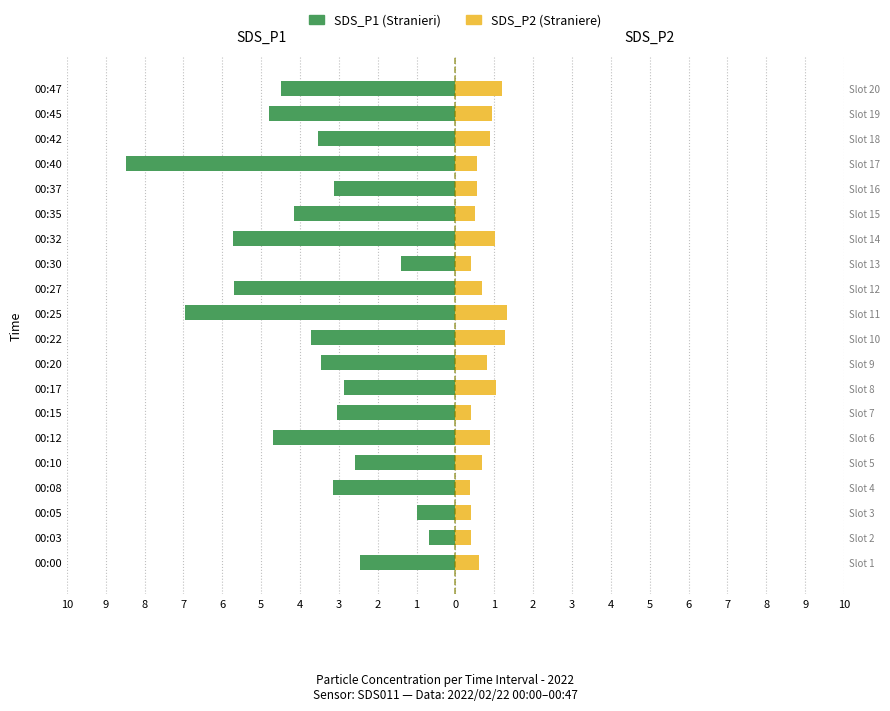

How many data points does each series have?

20